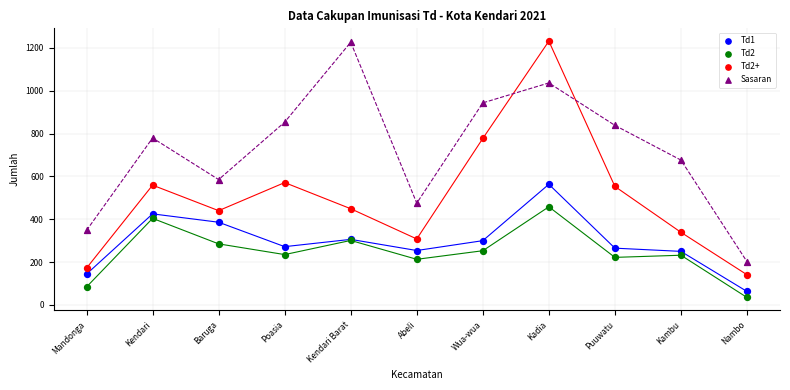

In the Sasaran series, what Y value is closest to 714?

676